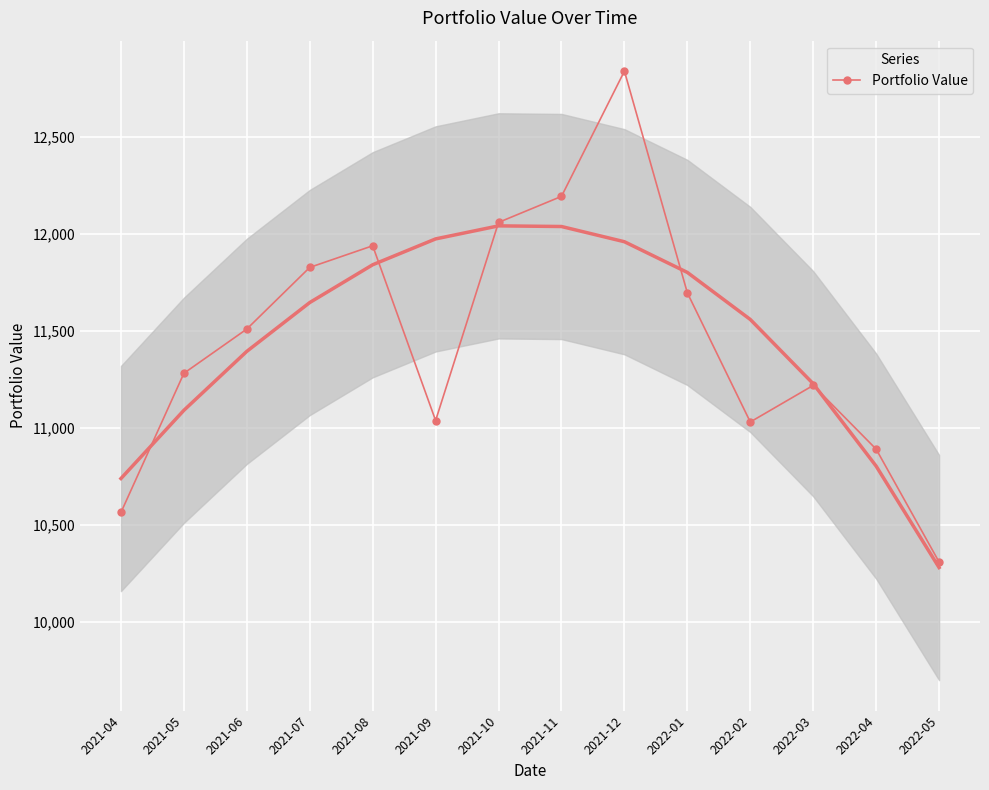

What is the greatest value displayed?

12840.8